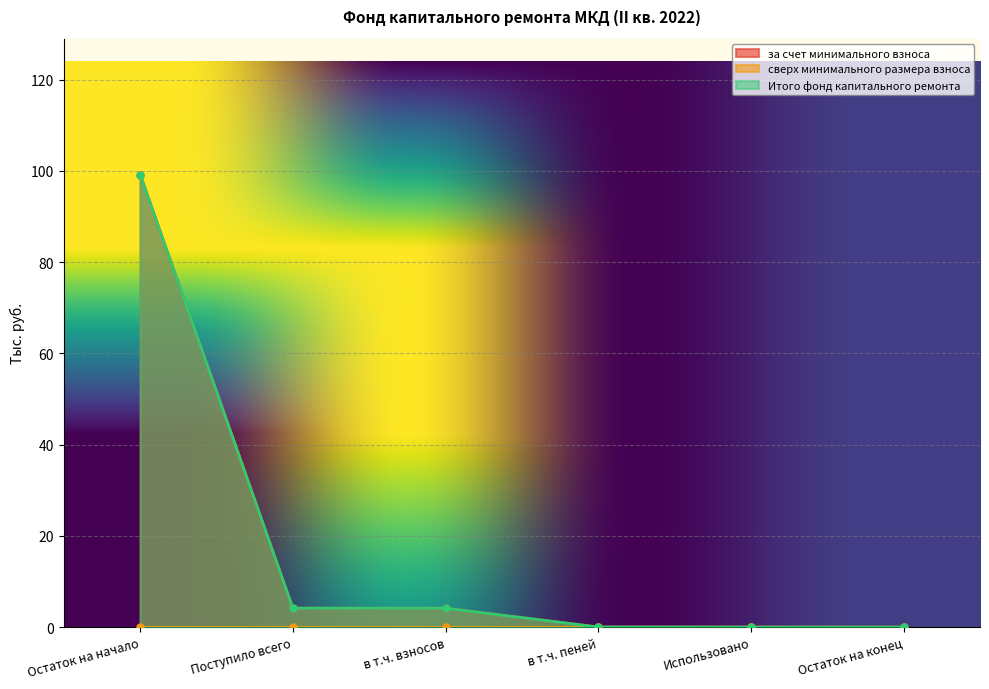

Is the value of за счет минимального взноса at в т.ч. пеней greater than the value of Итого фонд капитального ремонта at в т.ч. взносов?

No